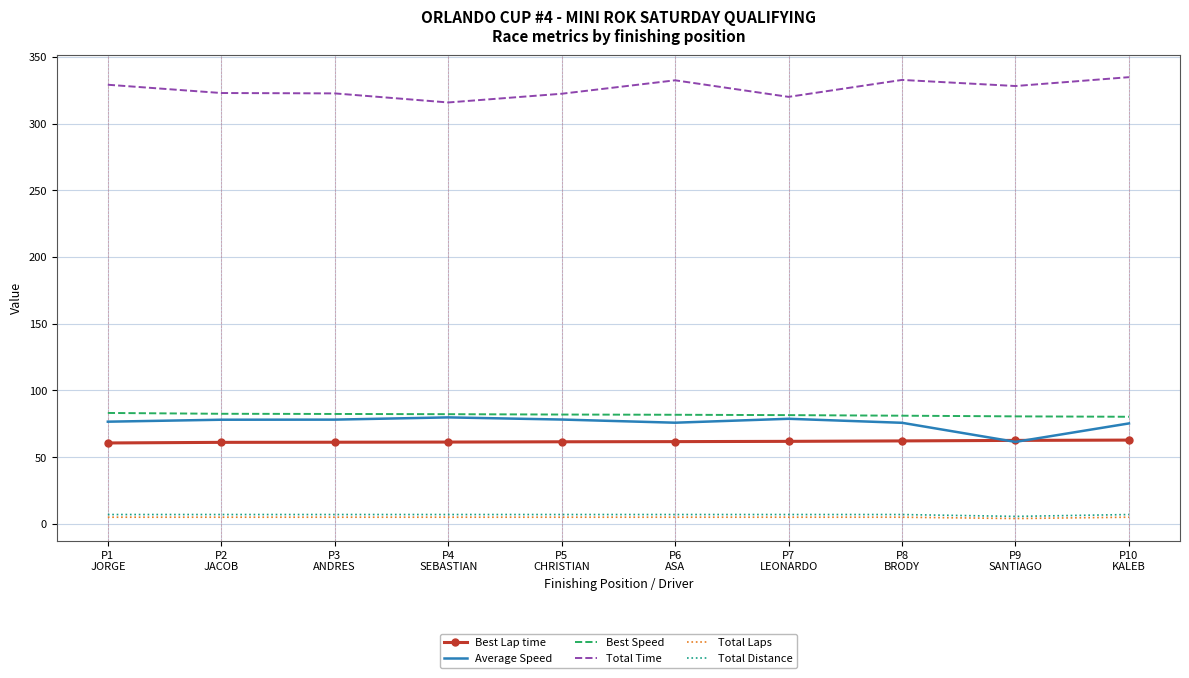

What is the difference between the highest and lowest values at P8
BRODY?

327.7